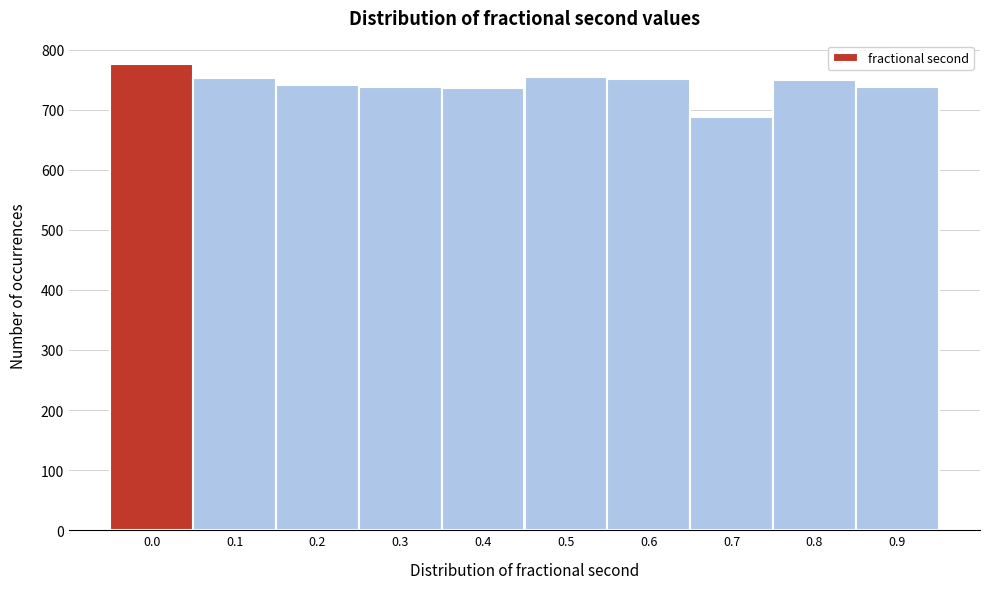

What is the ratio of the value at 0.0 to the value at 0.7?

1.1